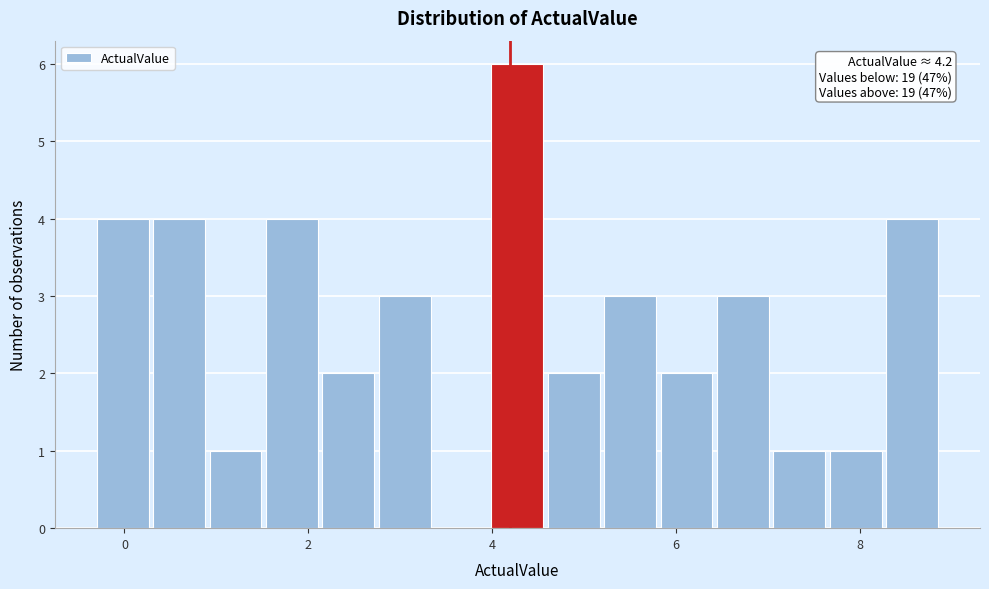

Read against the x-axis, roughly where is the centre of the tallest bar?

4.2